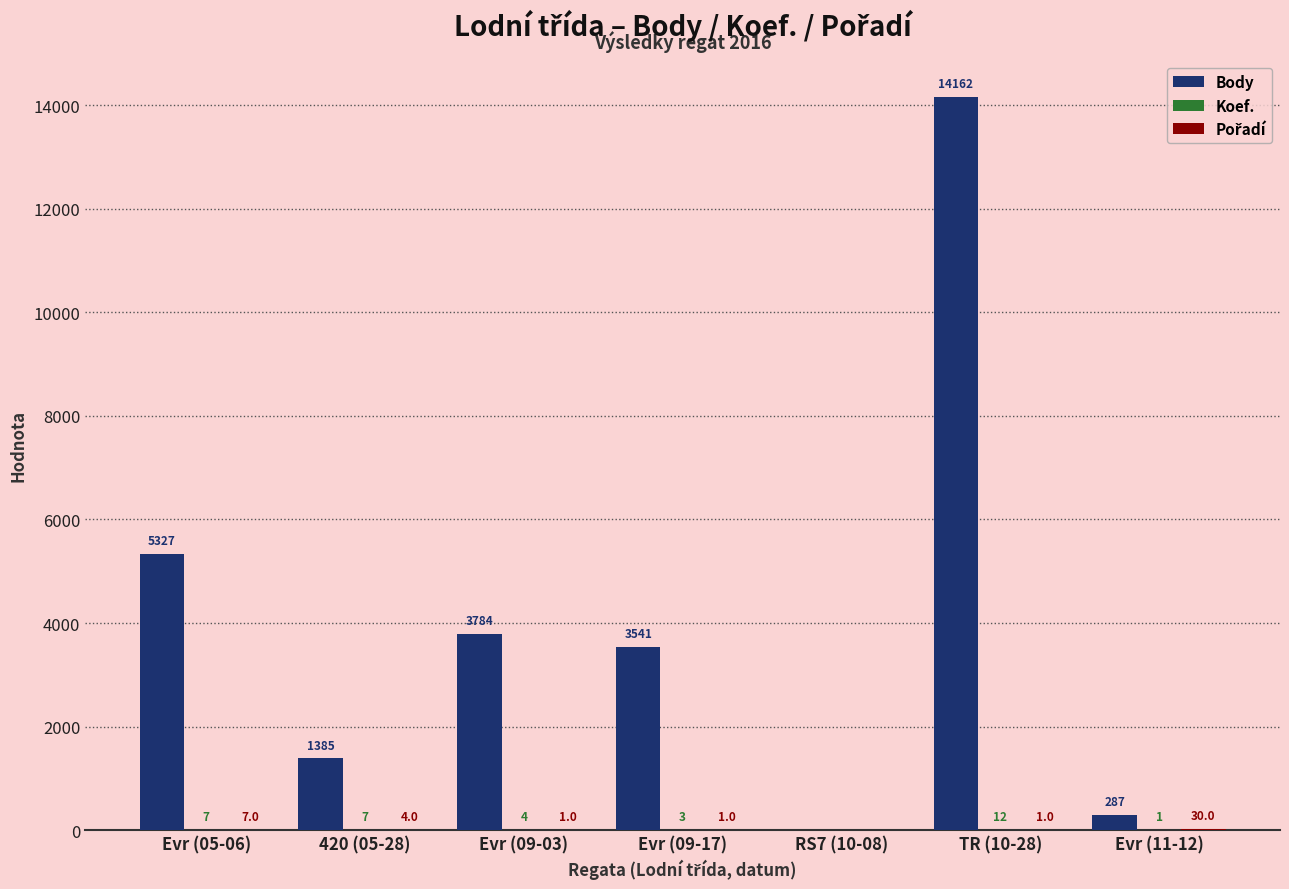

Where is Body nearest to the value 7081?

Evr (05-06)